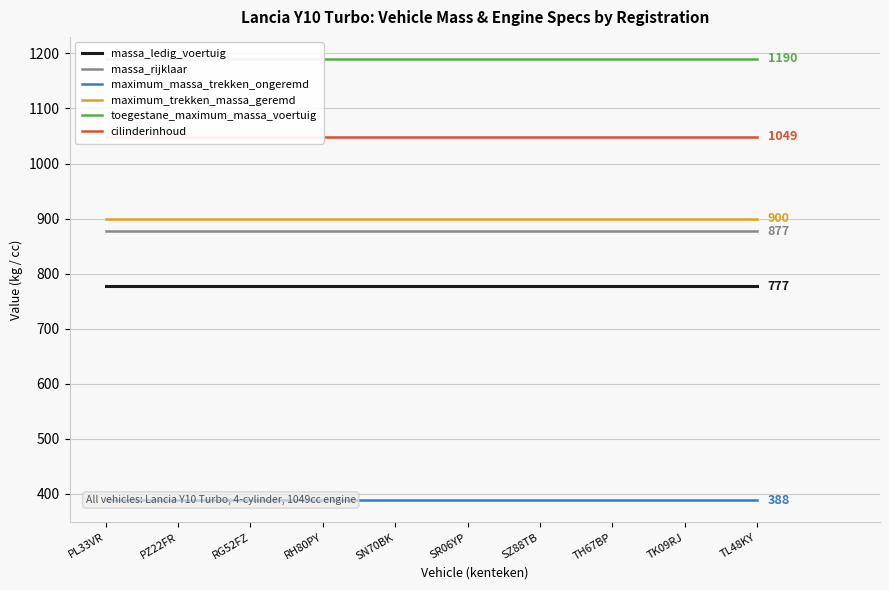

Count the number of data series in this chart.

6